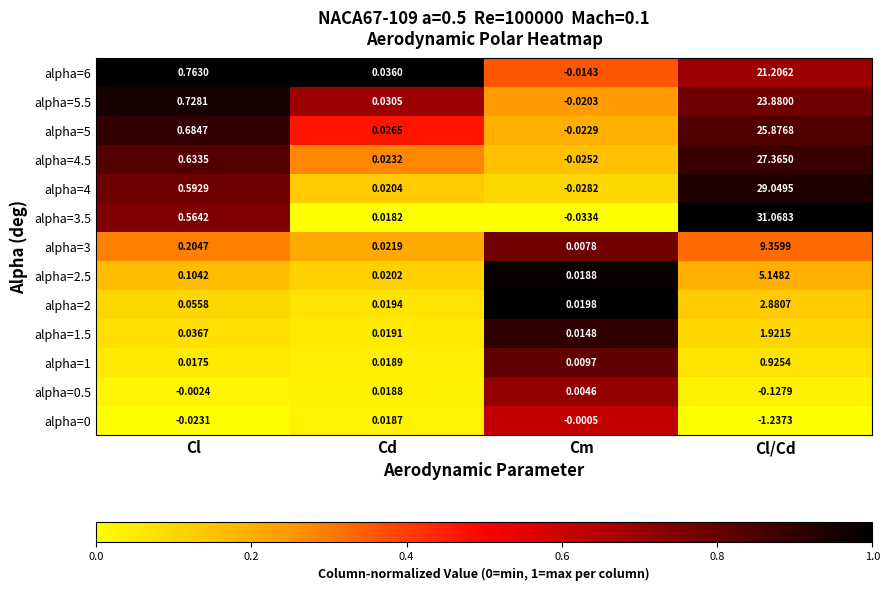

At which label is alpha=1.5 closest to 0?

Cm